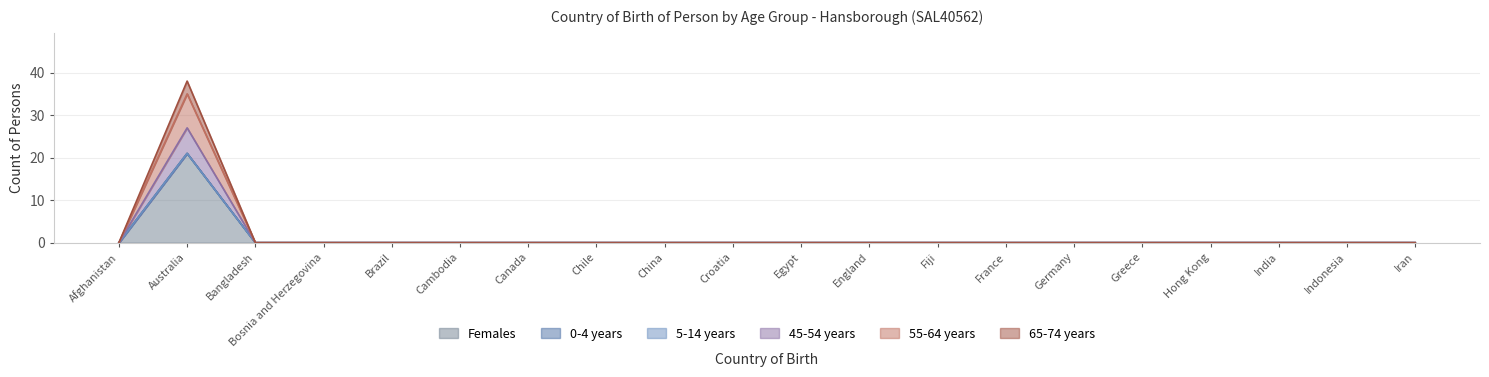

Does the chart have visible grid lines?

Yes